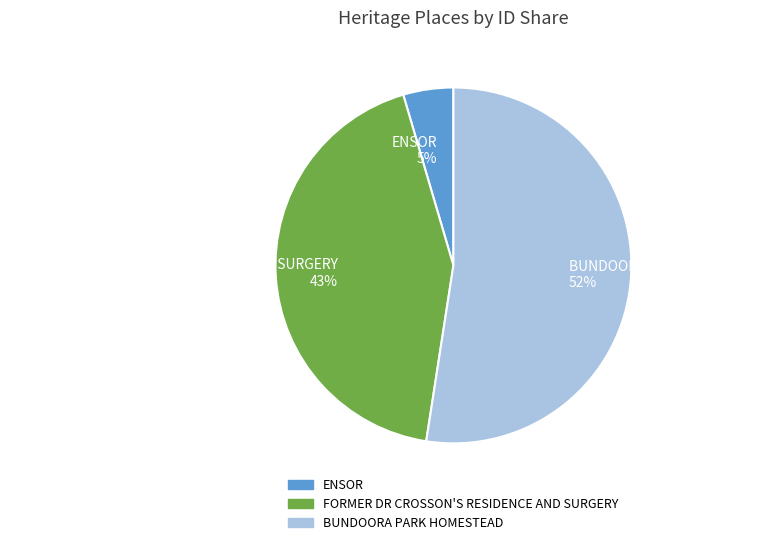

Which slice is the smallest?

ENSOR